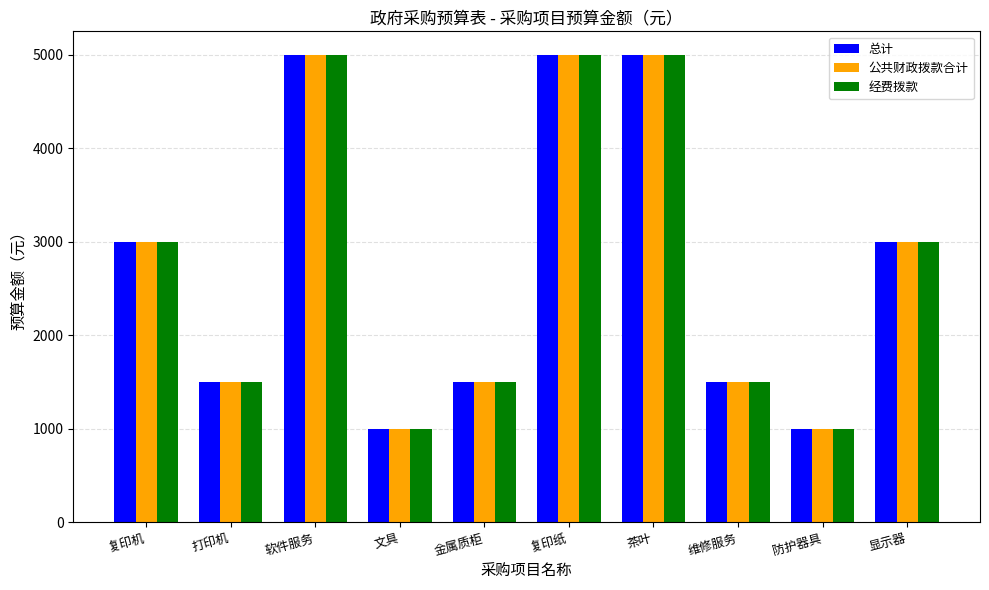

What is the value of the 经费拨款 bar at the 8th from the left?

1500